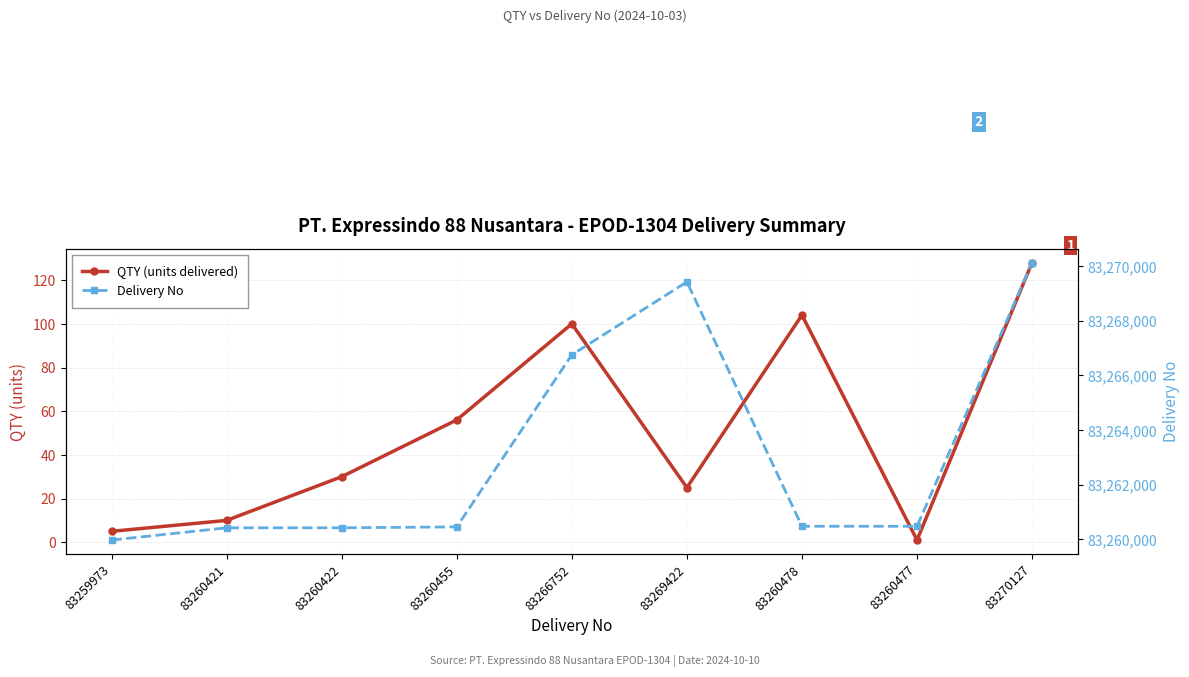

Reading left to right, list all the values displayed in this chart.

QTY (units delivered): 83259973=5	83260421=10	83260422=30	83260455=56	83266752=100	83269422=25	83260478=104	83260477=1	83270127=128
Delivery No: 83259973=83259973	83260421=83260421	83260422=83260422	83260455=83260455	83266752=83266752	83269422=83269422	83260478=83260478	83260477=83260477	83270127=83270127